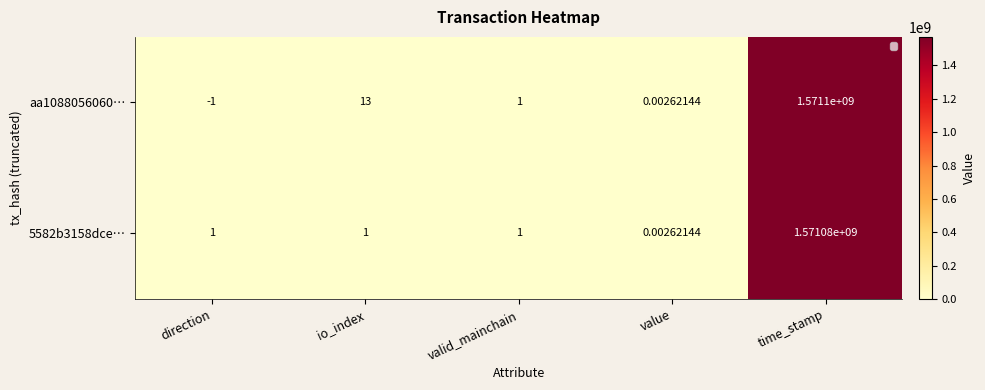

Where is aa1088056060… nearest to the value 785549999?

io_index